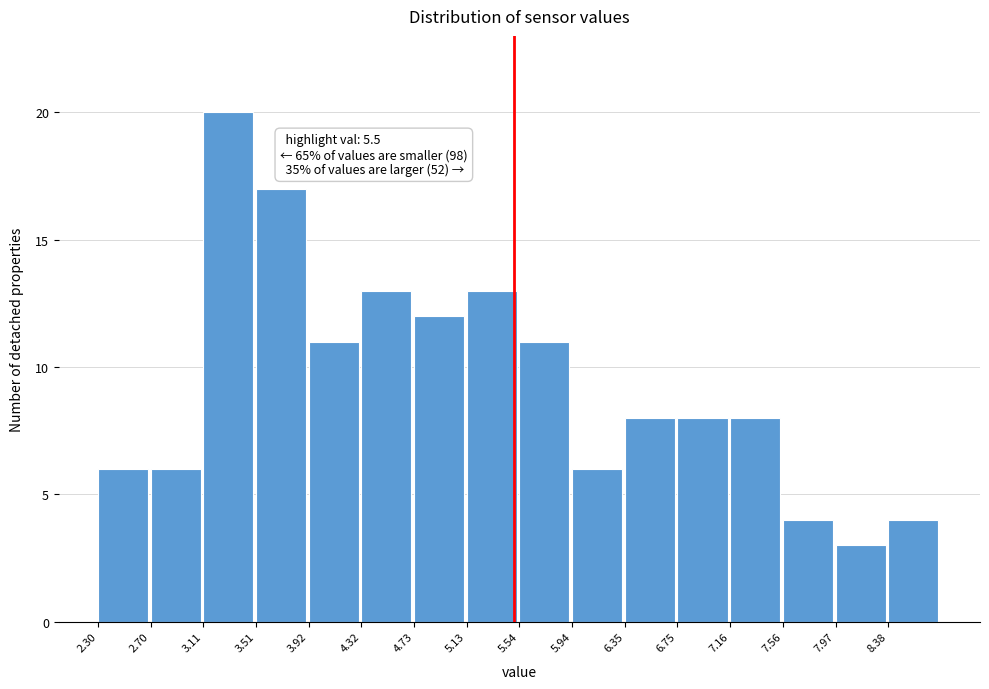

Which range on the x-axis has the tallest bar?

3.110 to 3.515